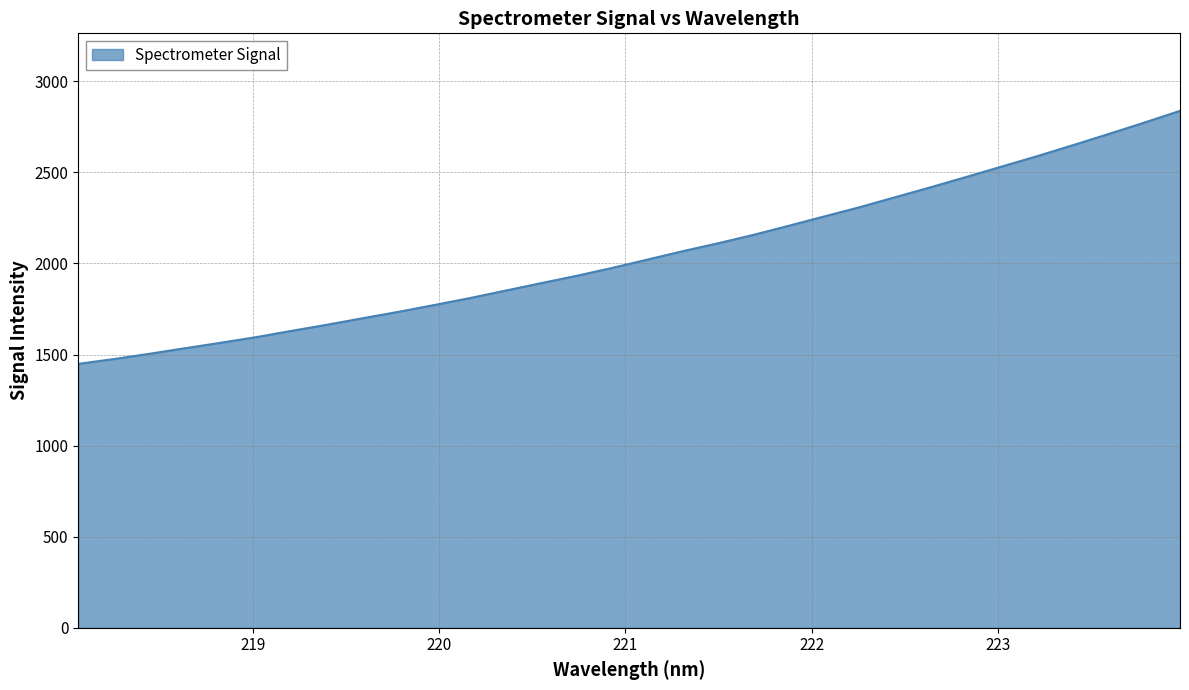

True or false: there are more than 1 points higher than both neighbors.

False